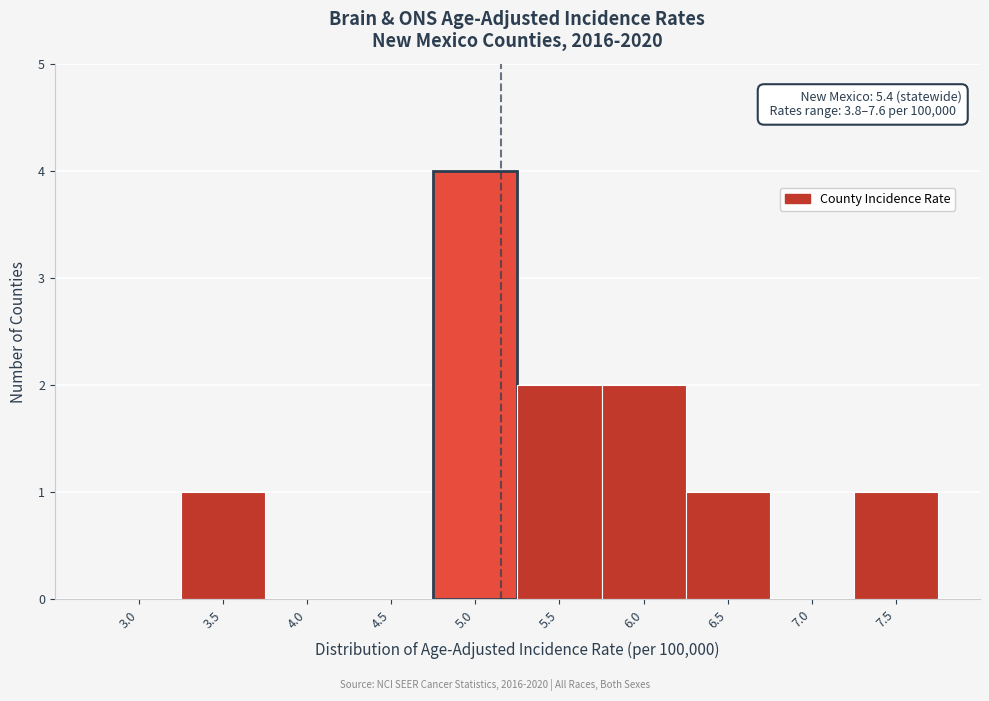

Reading left to right, transcribe all the data shown in this chart.

3.0=0	3.5=1	4.0=0	4.5=0	5.0=4	5.5=2	6.0=2	6.5=1	7.0=0	7.5=1